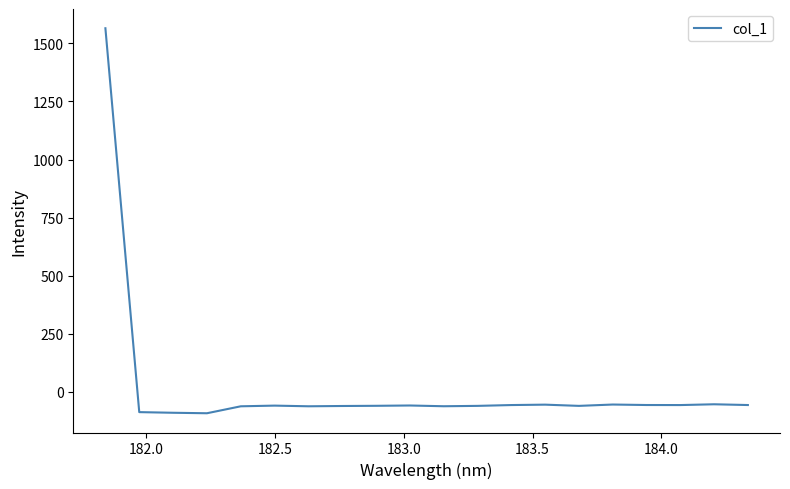

What is the maximum value shown in the chart?

1565.0